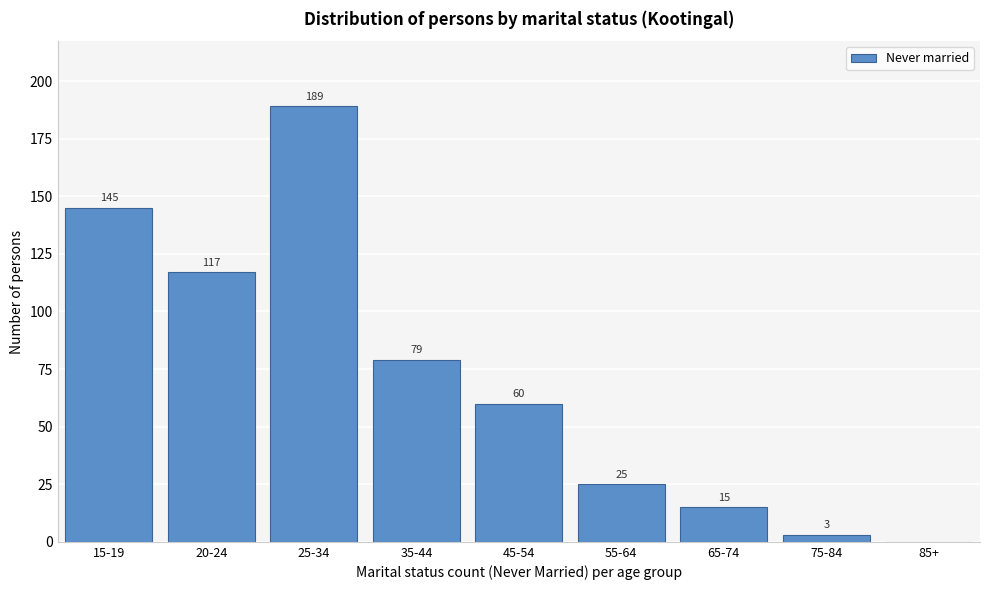

Reading left to right, transcribe all the data shown in this chart.

15-19=145	20-24=117	25-34=189	35-44=79	45-54=60	55-64=25	65-74=15	75-84=3	85+=0